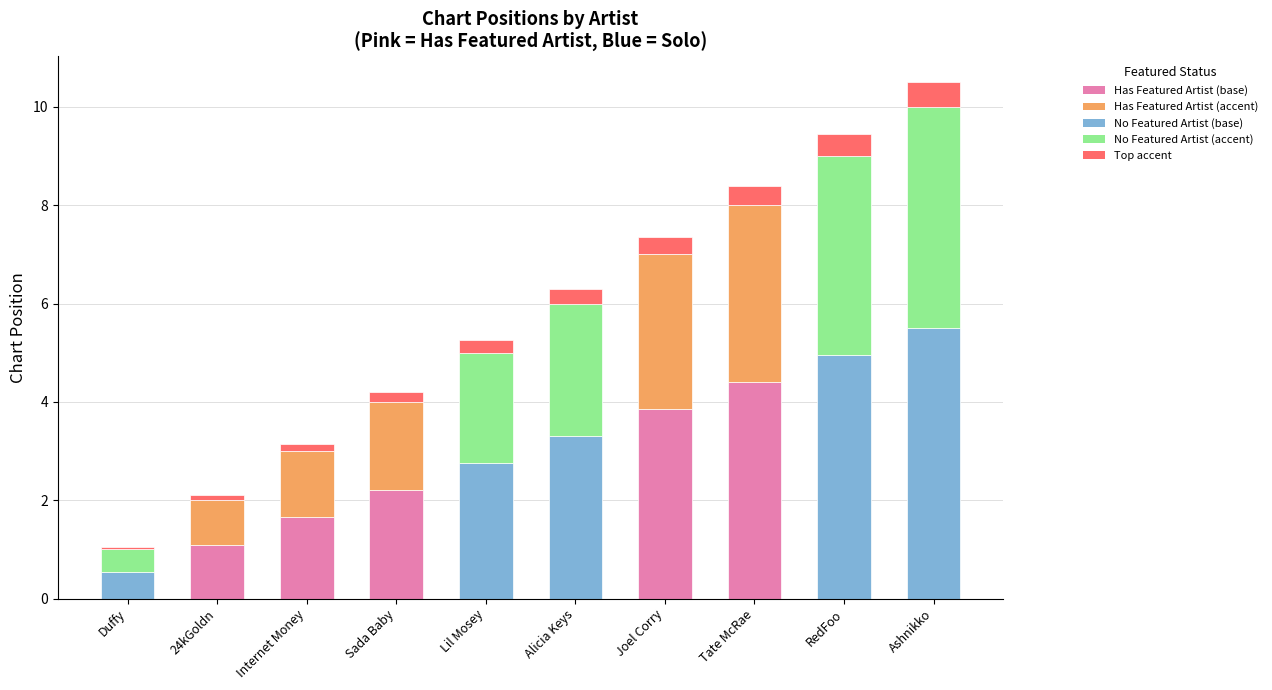

At which category is the sum across all series the highest?

Ashnikko